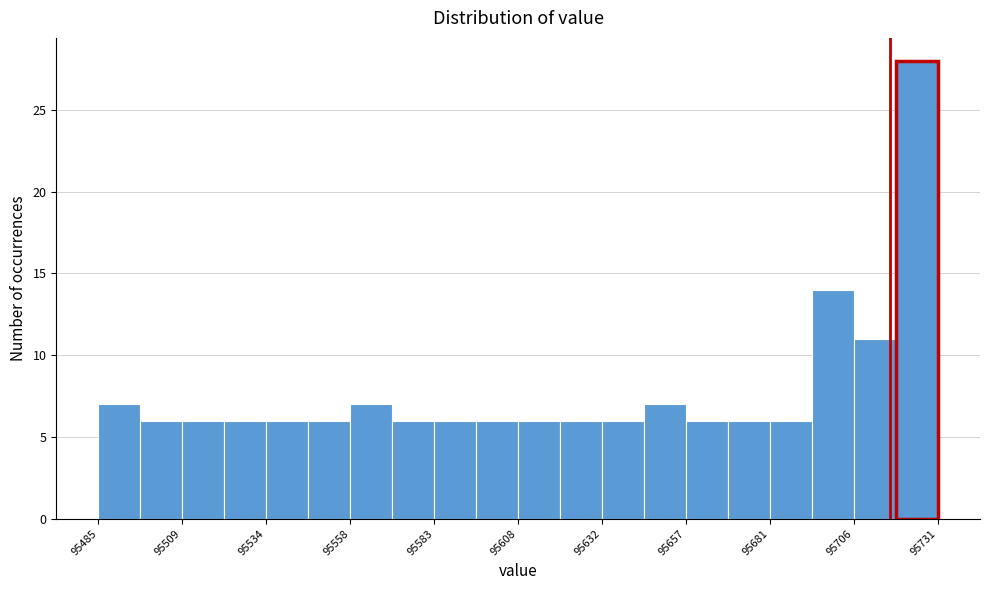

Read against the x-axis, roughly where is the centre of the tallest bar?

95725